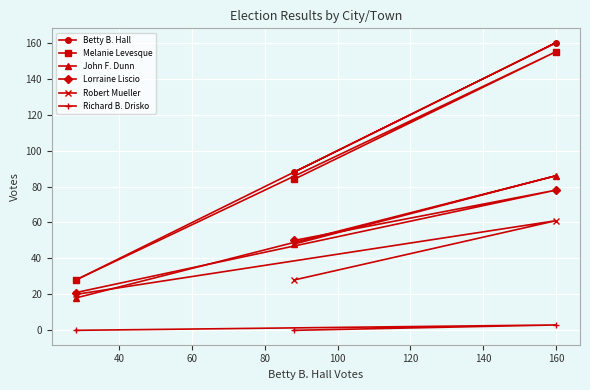

What is the greatest value displayed?

160